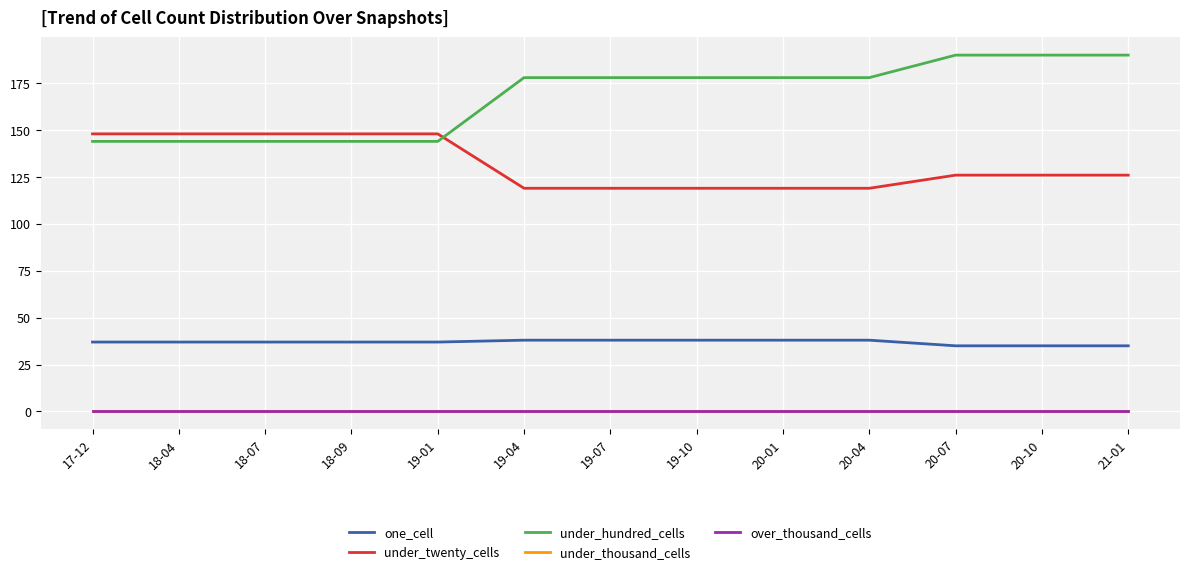

Does the chart have visible grid lines?

Yes